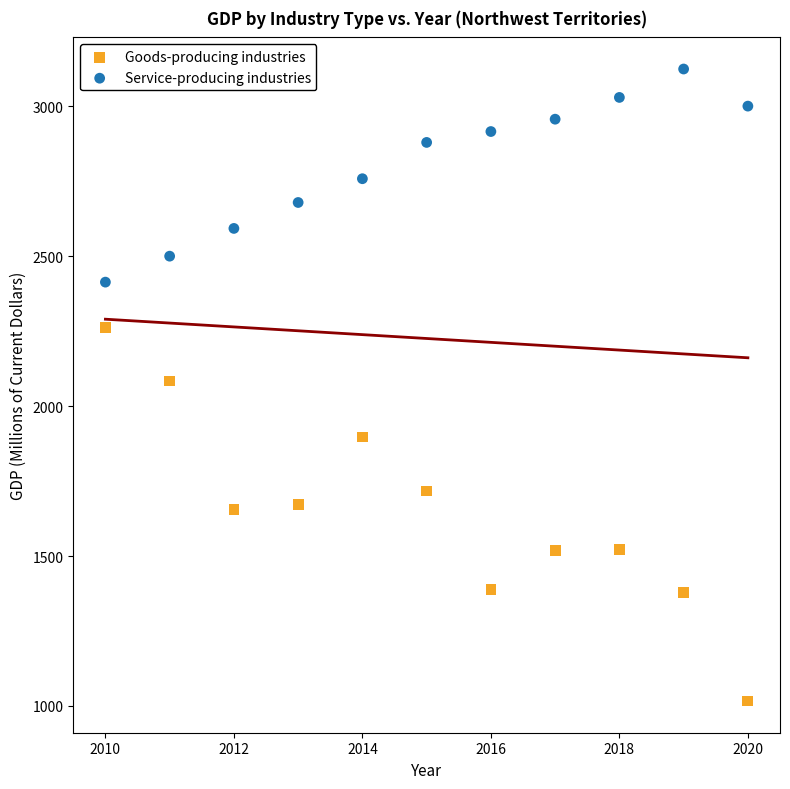

Which series has the widest spread of Y values?

Goods-producing industries